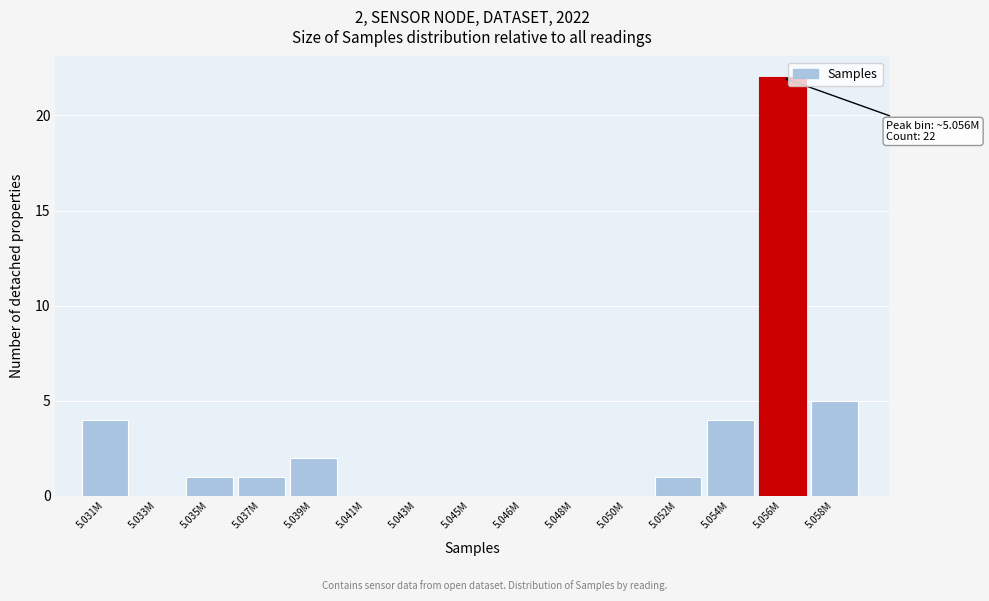

Reading left to right, transcribe all the data shown in this chart.

5.031M=4	5.033M=0	5.035M=1	5.037M=1	5.039M=2	5.041M=0	5.043M=0	5.045M=0	5.046M=0	5.048M=0	5.050M=0	5.052M=1	5.054M=4	5.056M=22	5.058M=5